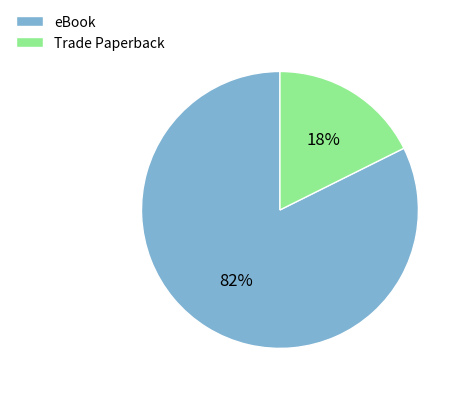

The eBook slice represents 77% of the pie. True or false?

False